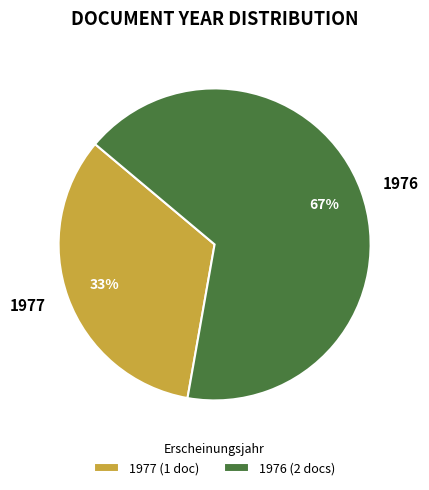

Is 1977 the majority of the pie?

No